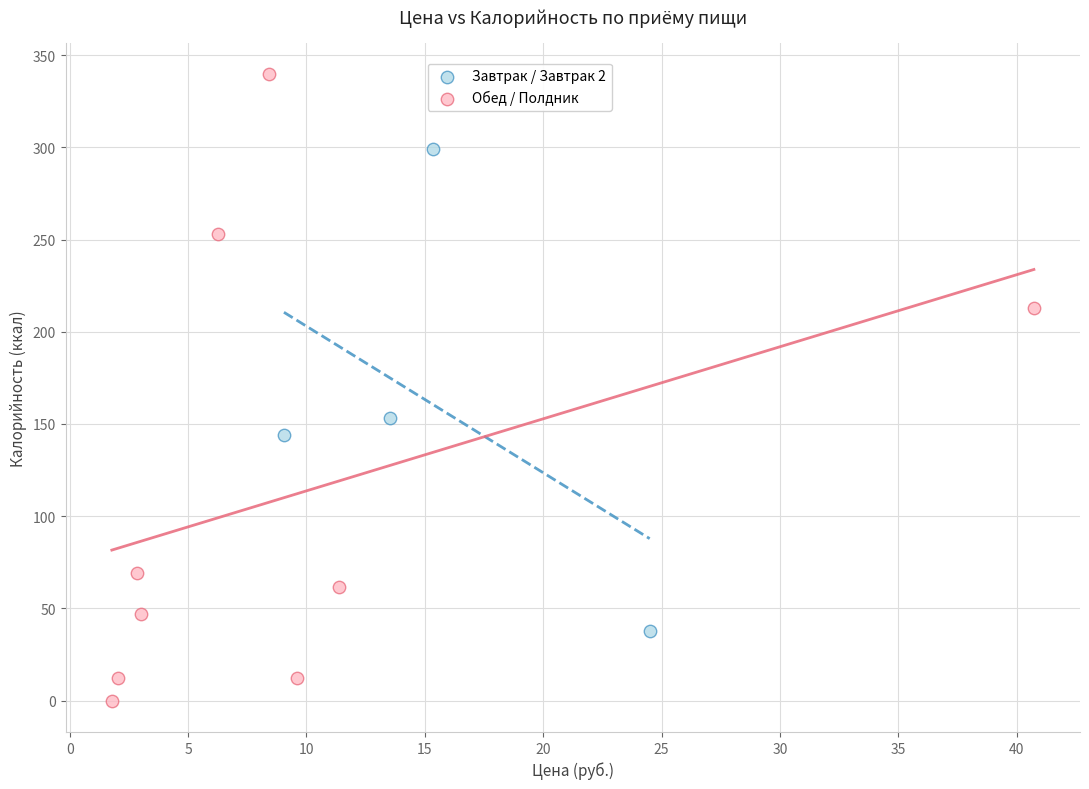

What are all the series names shown in the legend?

Завтрак / Завтрак 2, Обед / Полдник